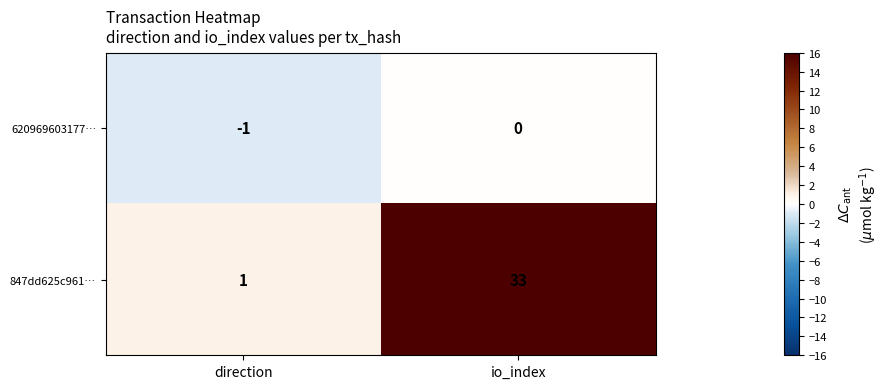

Which series has the largest range (max minus min)?

847dd625c961…